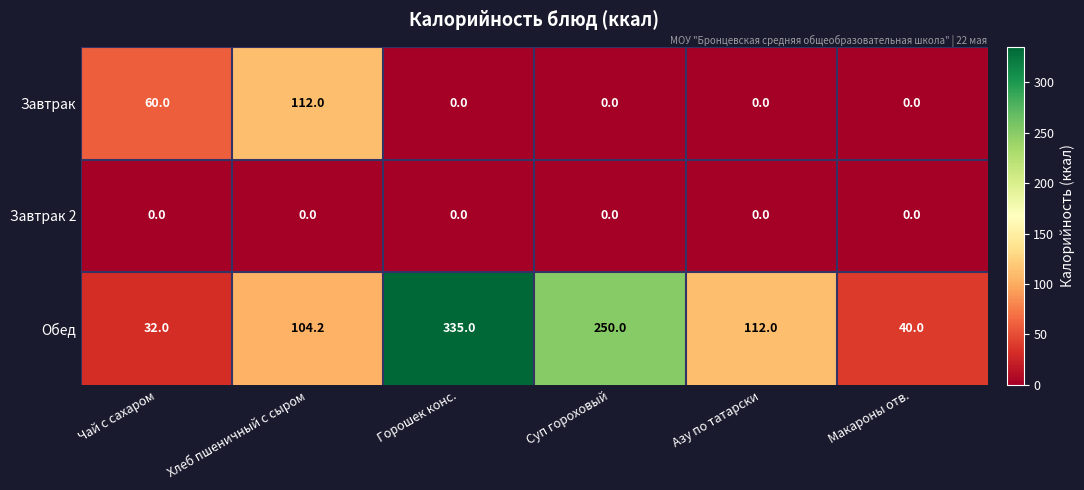

What is the average value of the Обед series?

145.5